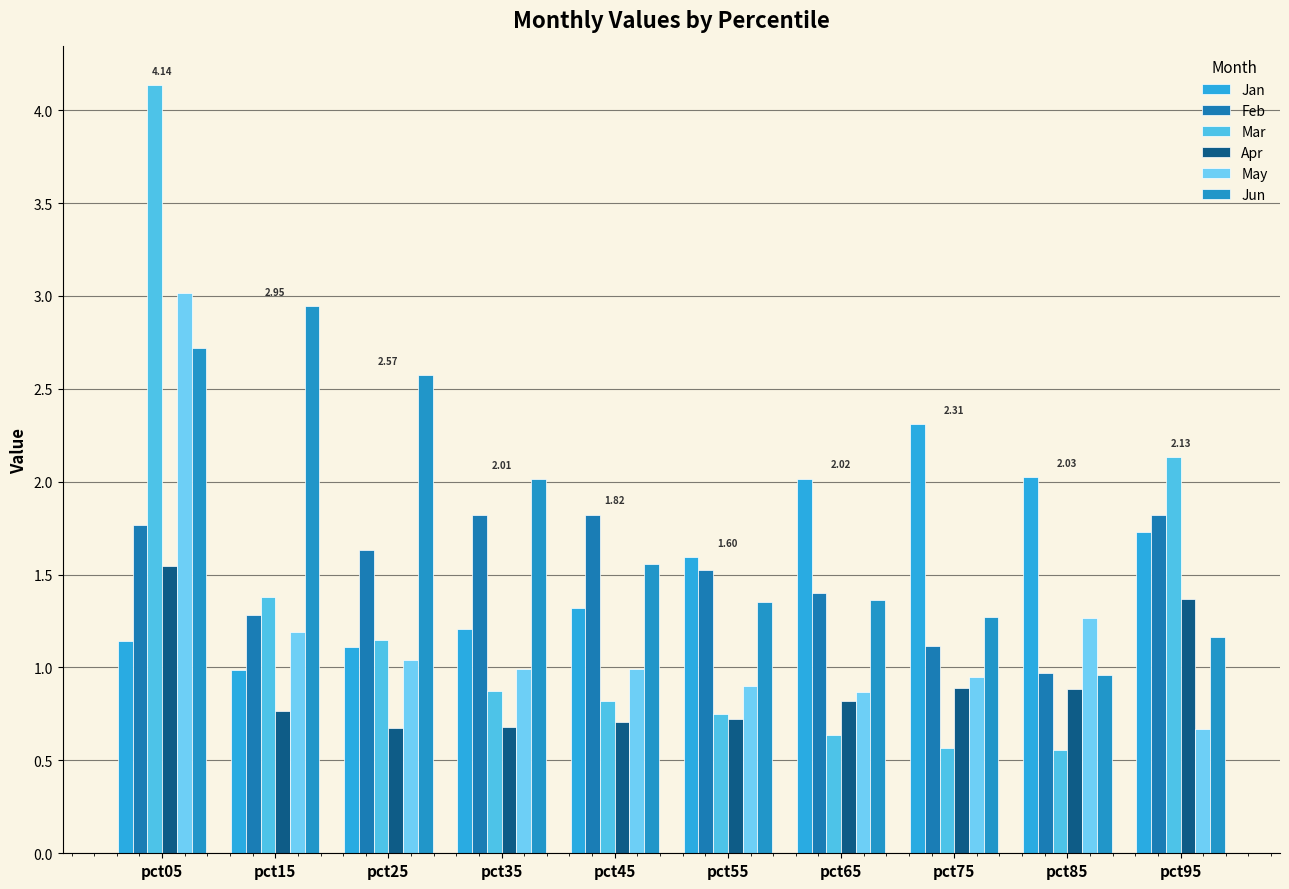

What is the sum of the Feb values at pct35 and pct65?

3.2